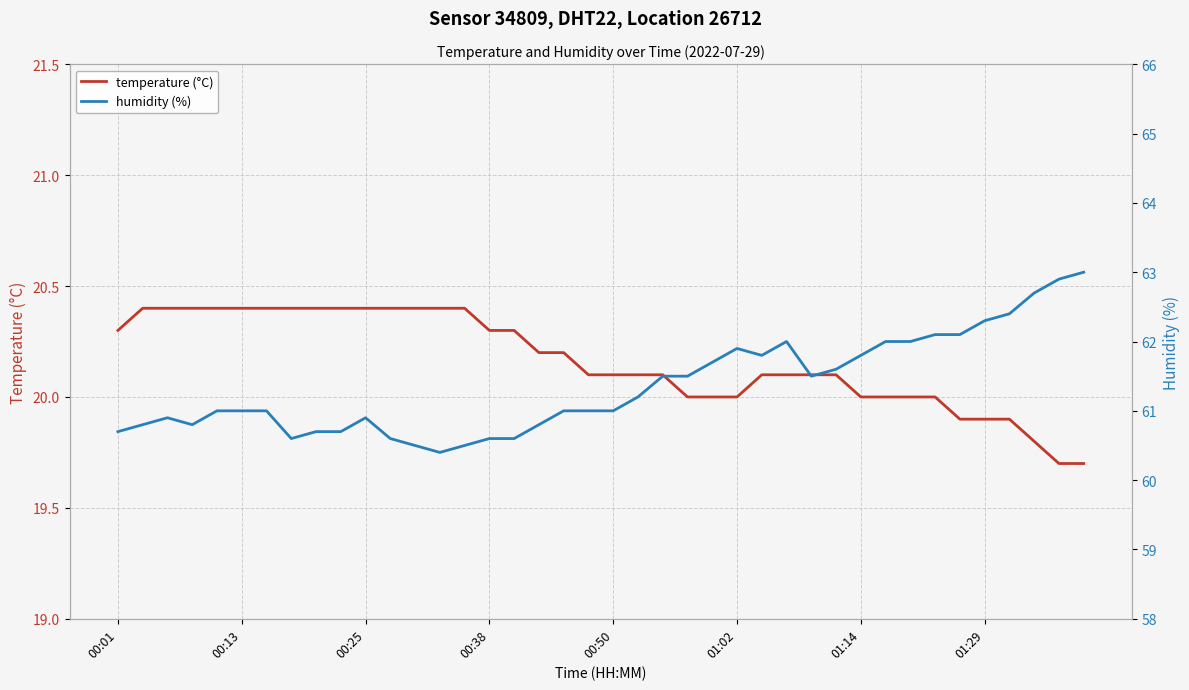

Is it true that temperature (°C) equals 14.0 at 01:14?

False